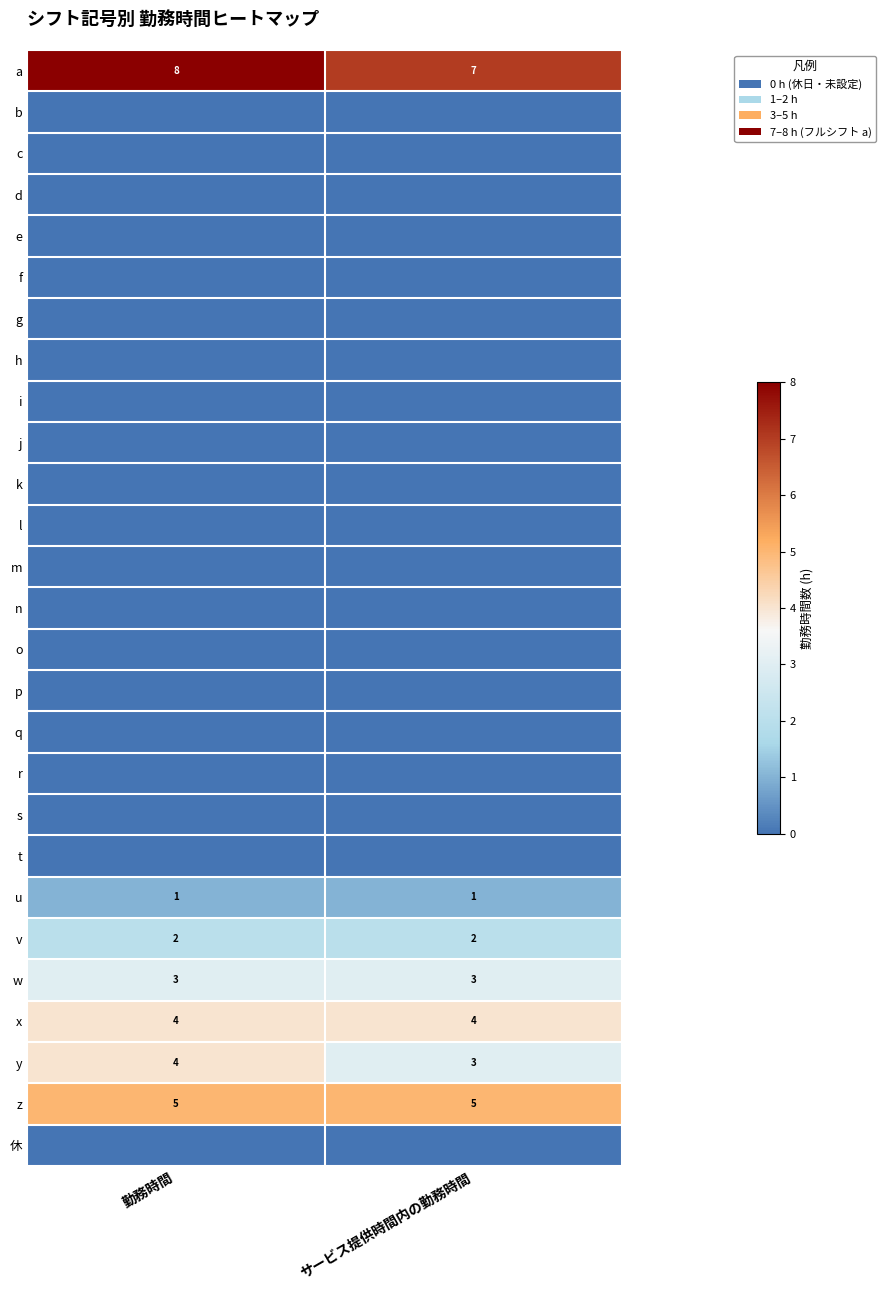

What is the total value across all series at サービス提供時間内の勤務時間?

25